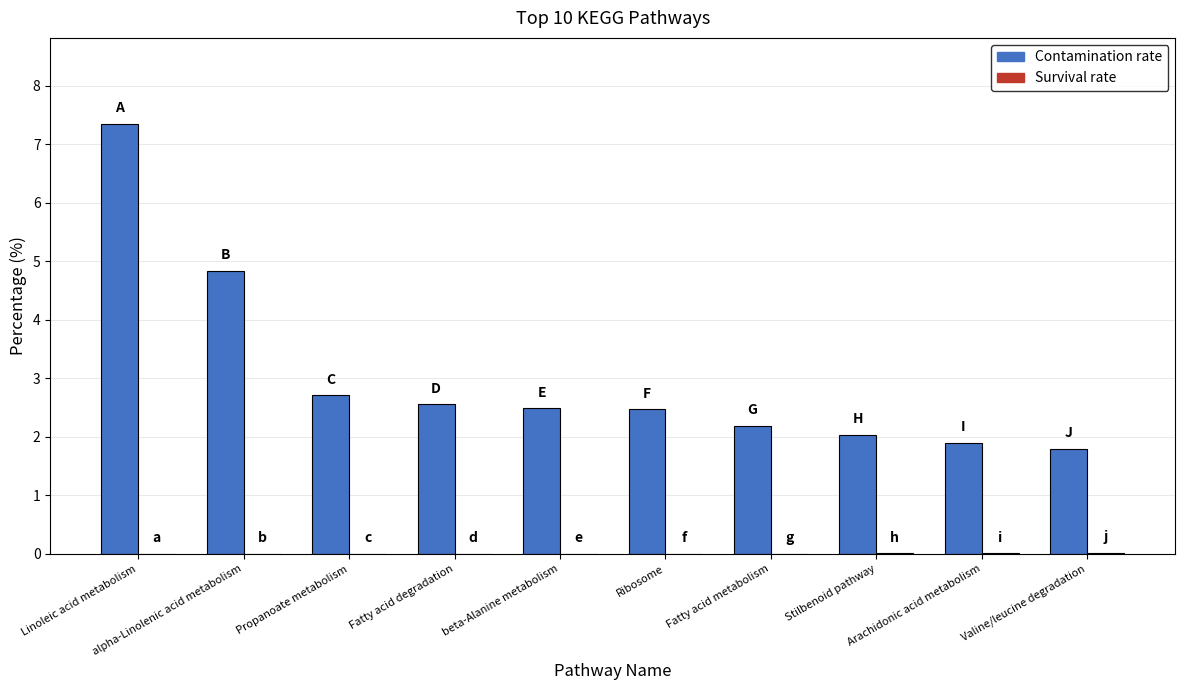

Are the bars grouped side by side (vs. stacked)?

Yes